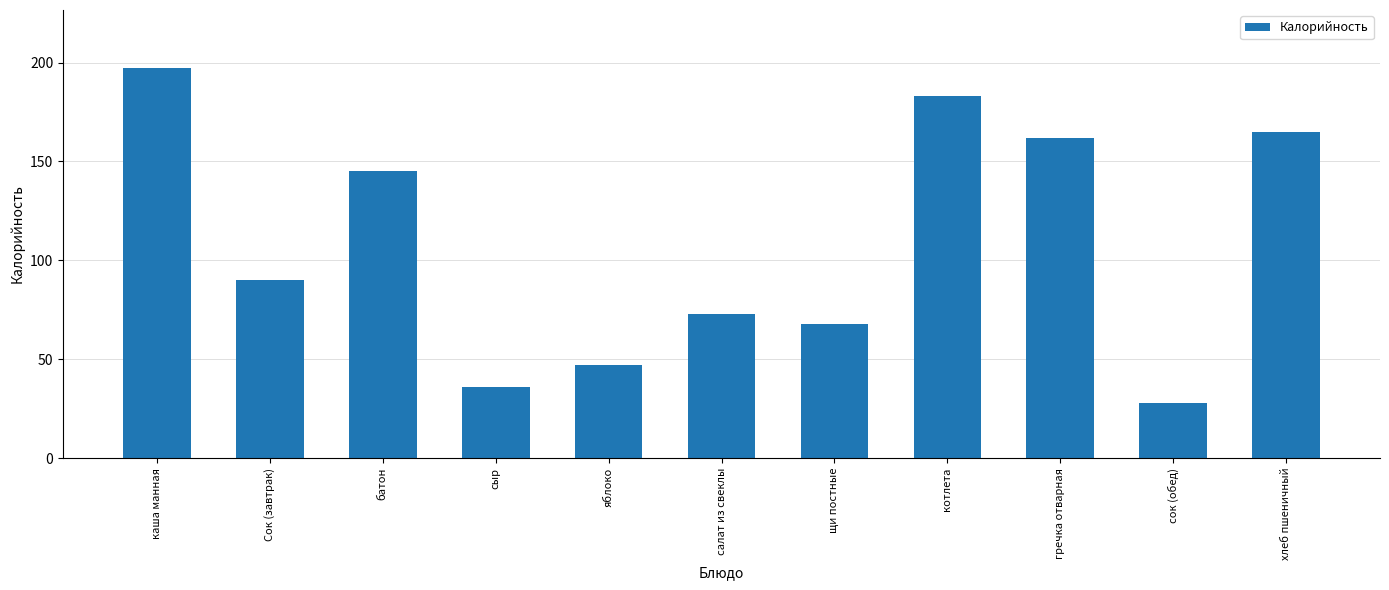

Between гречка отварная and каша манная, which is larger?

каша манная